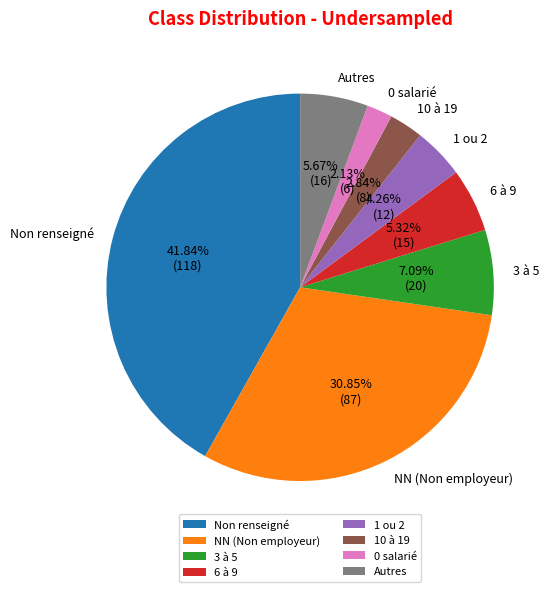

Between 0 salarié and 1 ou 2, which is larger?

1 ou 2